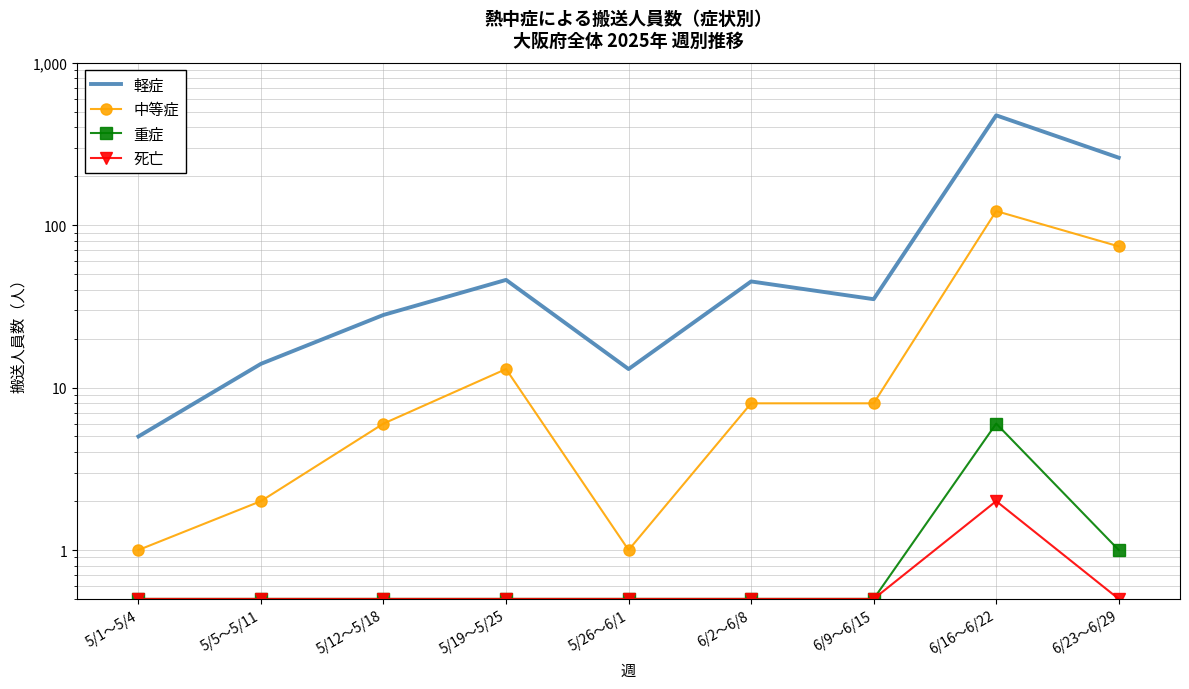

What is the label of the 5th point from the right?

5/26～6/1